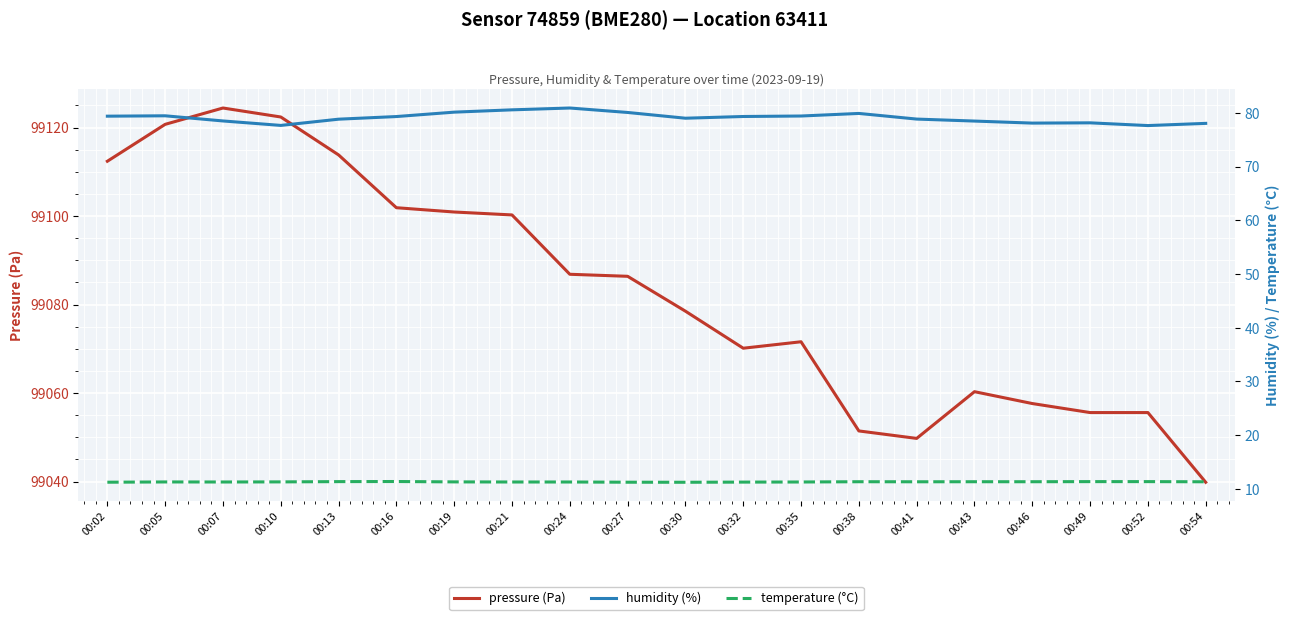

How many lines are shown in the chart?

3